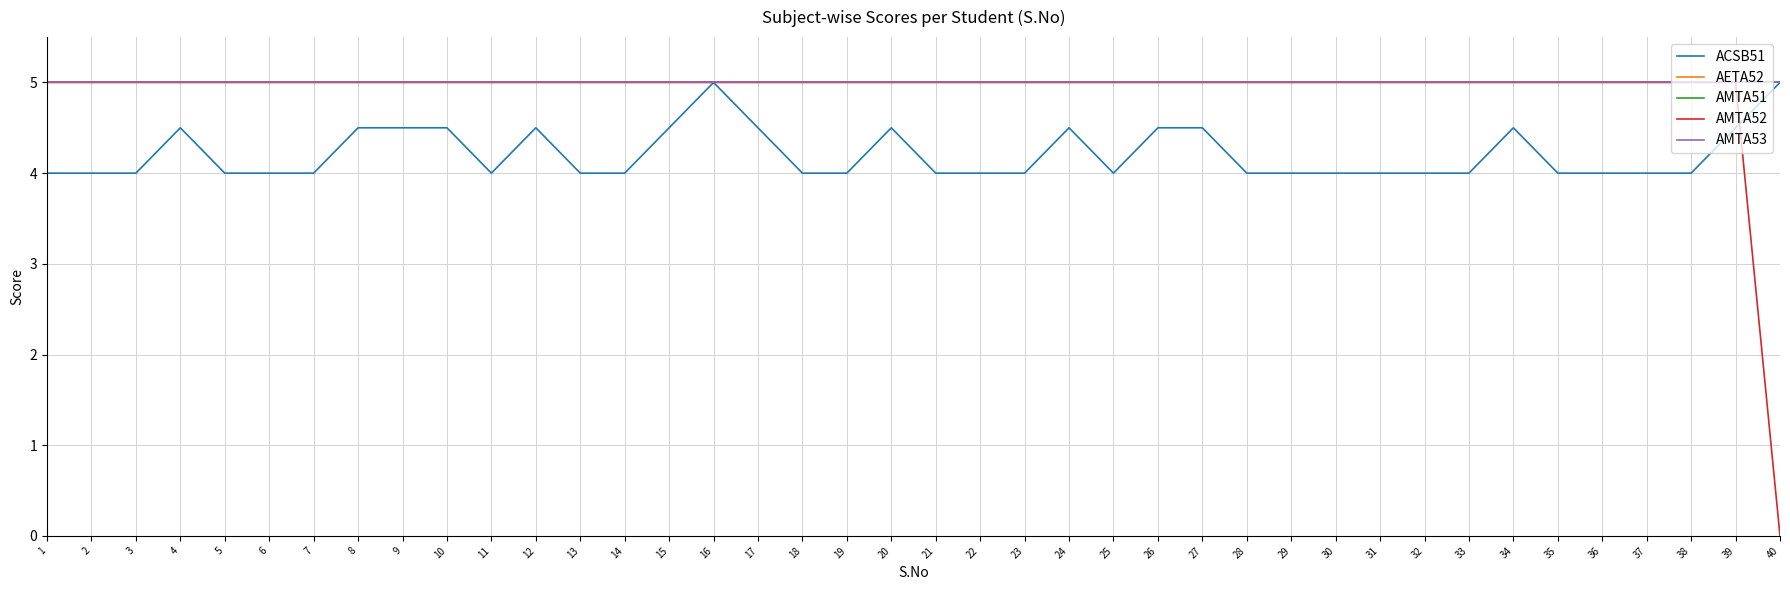

Does the chart have visible grid lines?

Yes